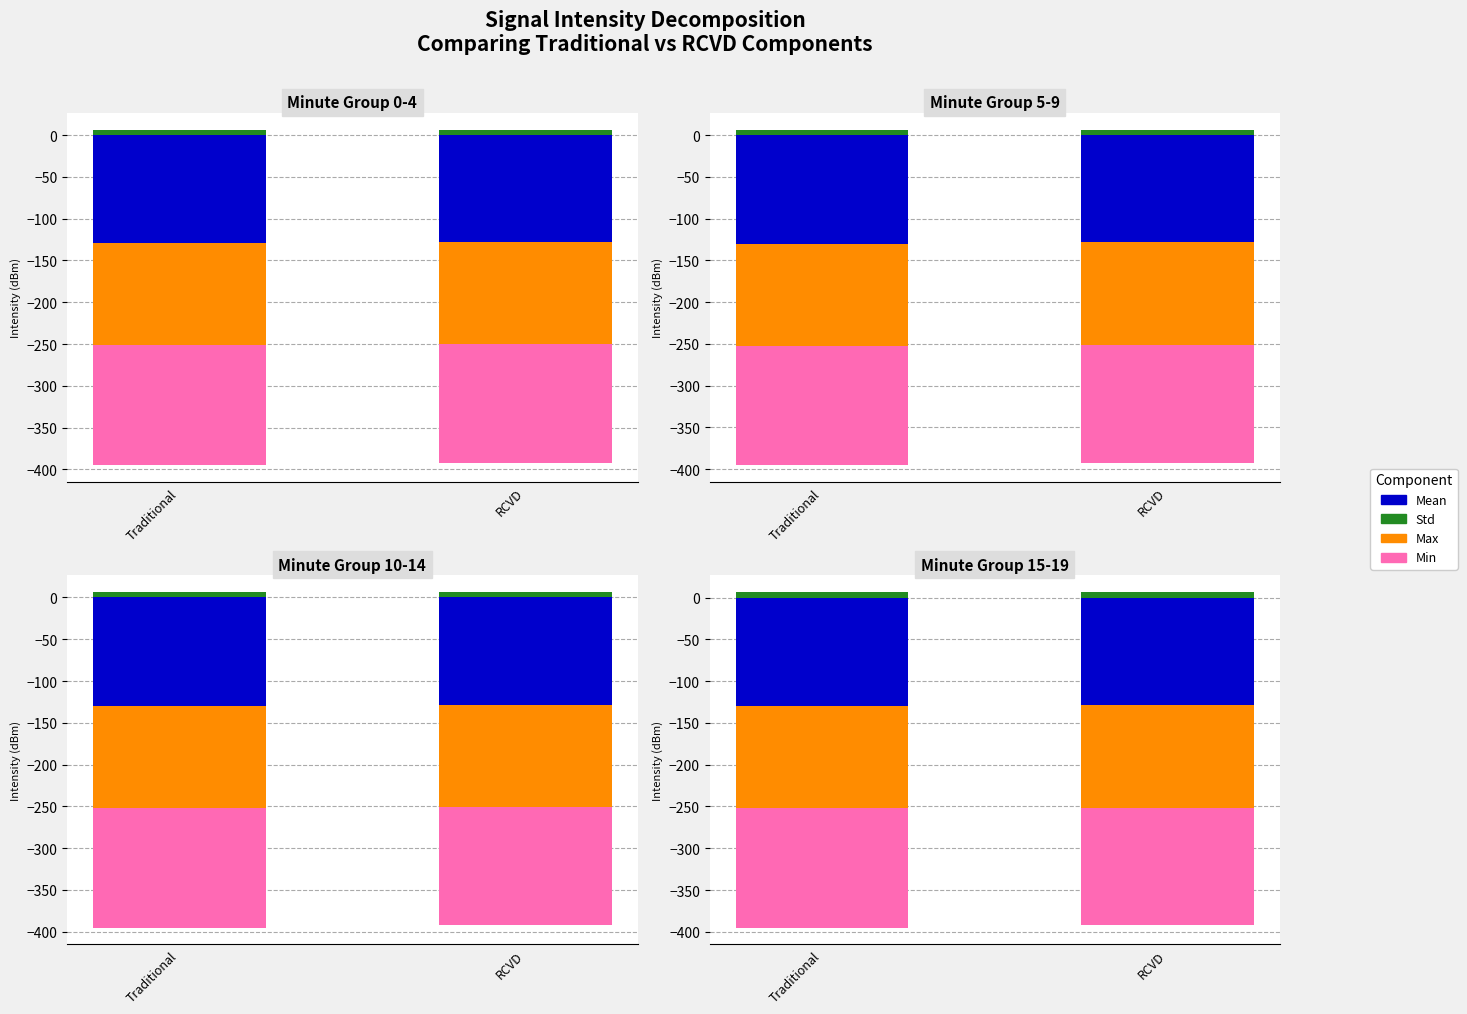

How many series are shown in this chart?

4